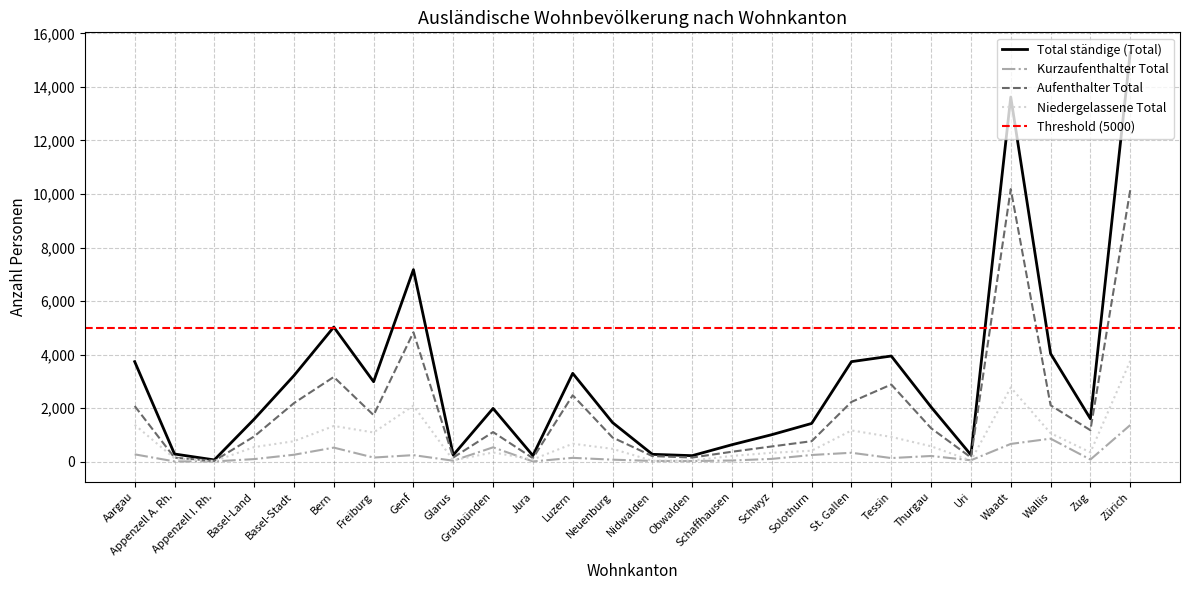

What is the smallest value displayed?

11